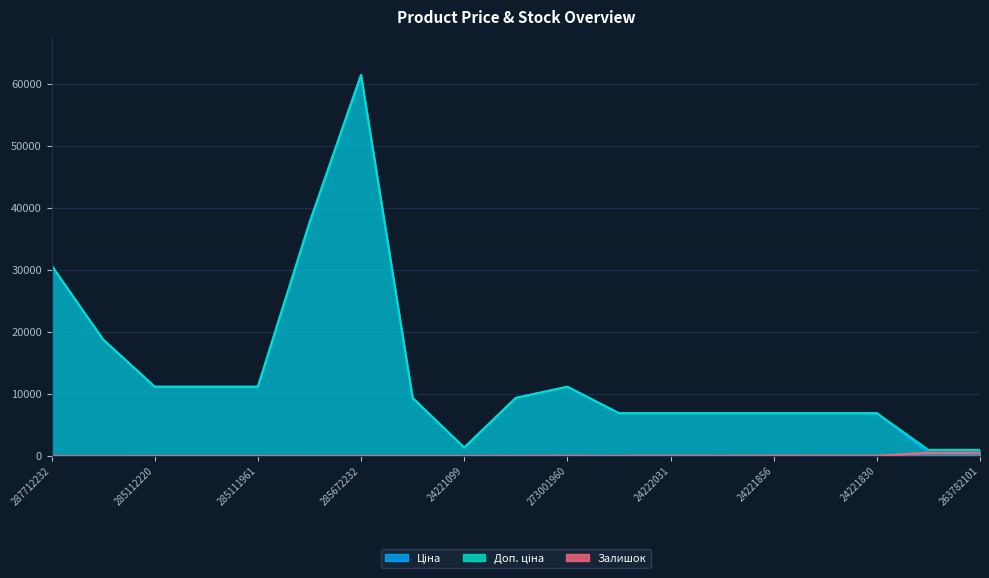

True or false: Залишок has more than 1 points higher than both neighbors.

True